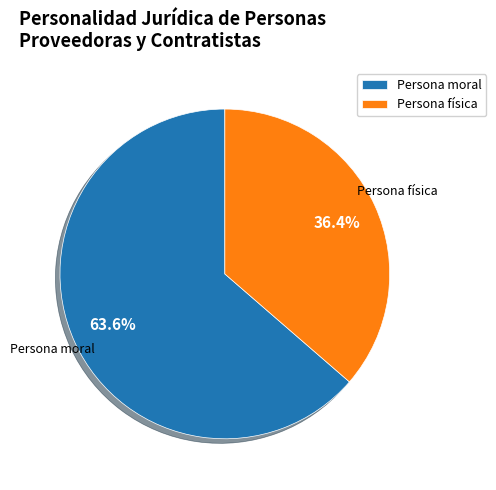

Count the number of slices in the pie.

2